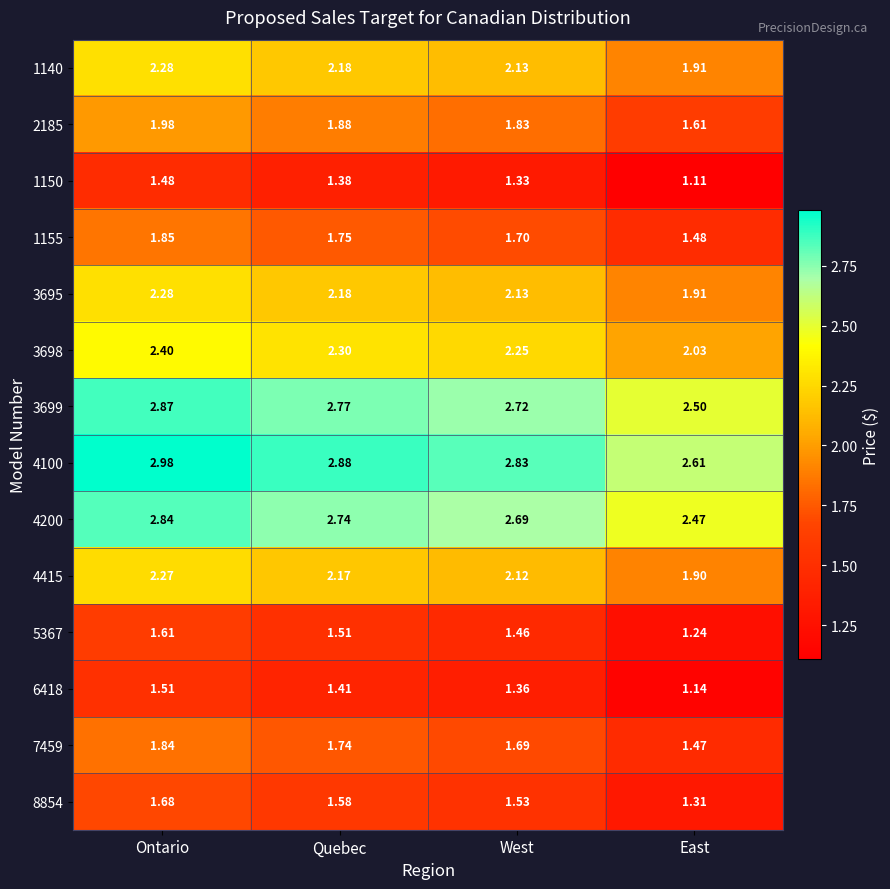

At which category does the chart reach its peak across all series?

Ontario